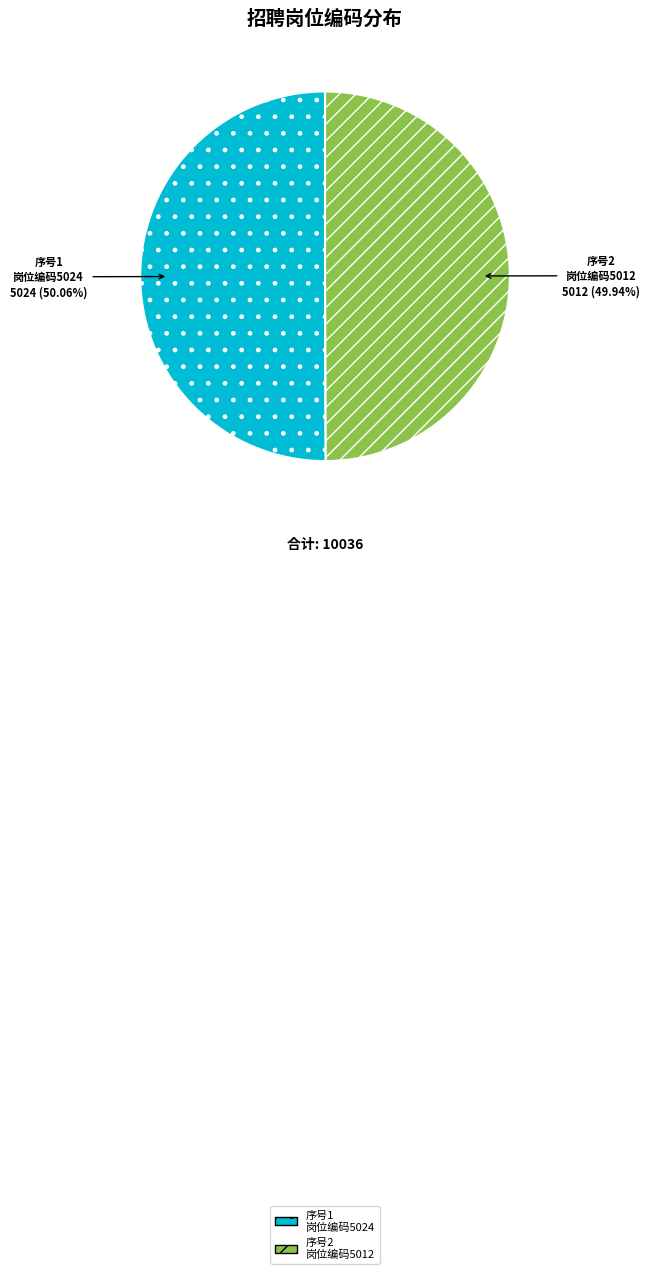

What is the ratio of the value at 序号1 岗位编码5024 to the value at 序号2 岗位编码5012?

1.0